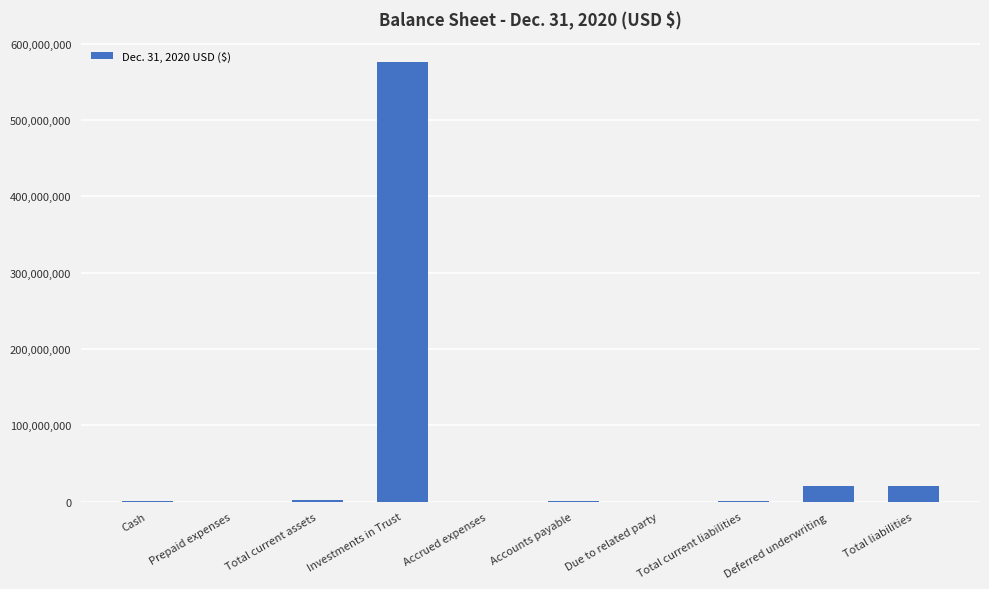

What is the greatest value displayed?

575282641